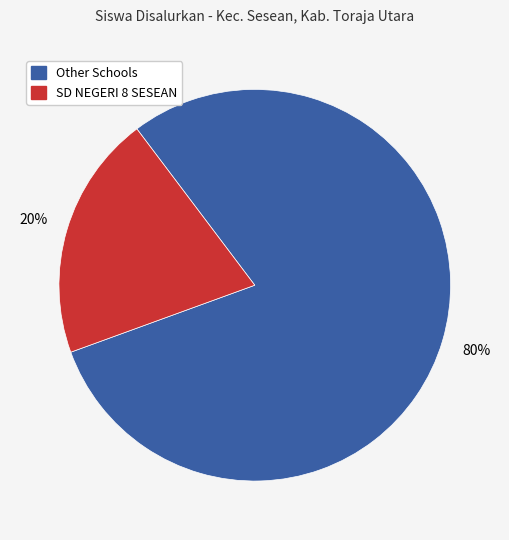

Do Other Schools and SD NEGERI 8 SESEAN together represent more than half of the pie?

Yes